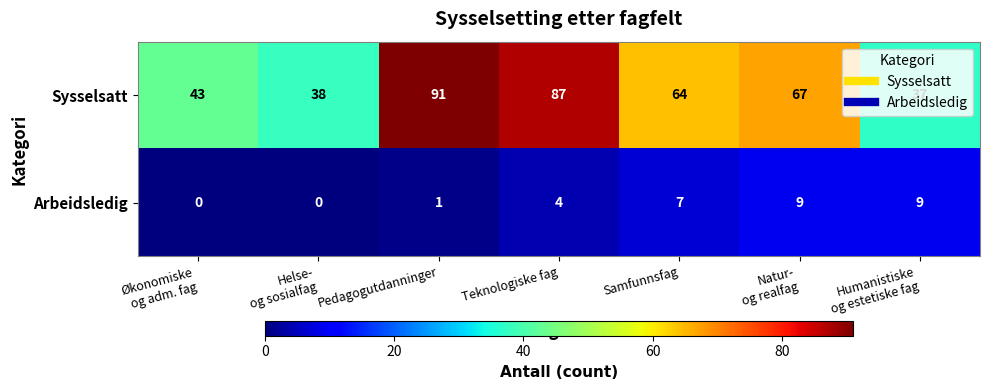

At which label does Sysselsatt first exceed 64?

Pedagogutdanninger